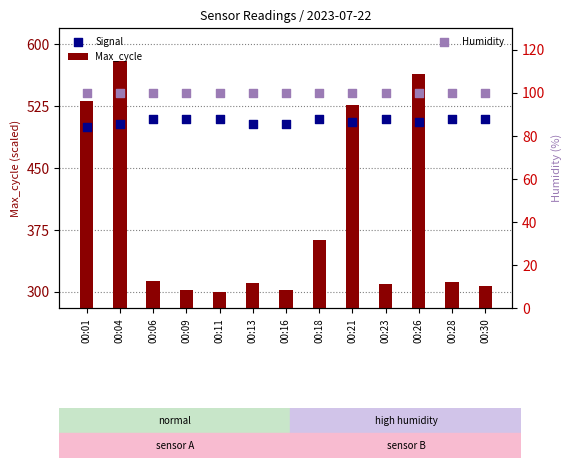

Which series reaches the maximum Y coordinate?

Max_cycle